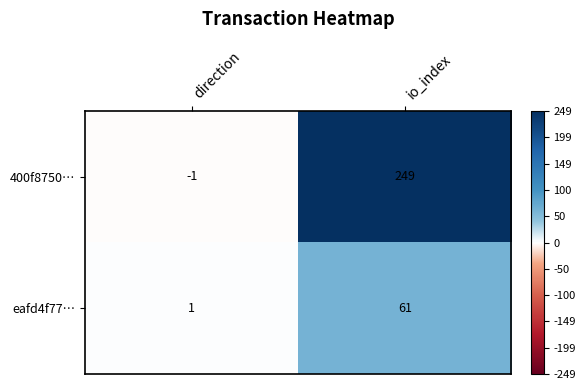

Which category has the highest value across all series?

io_index